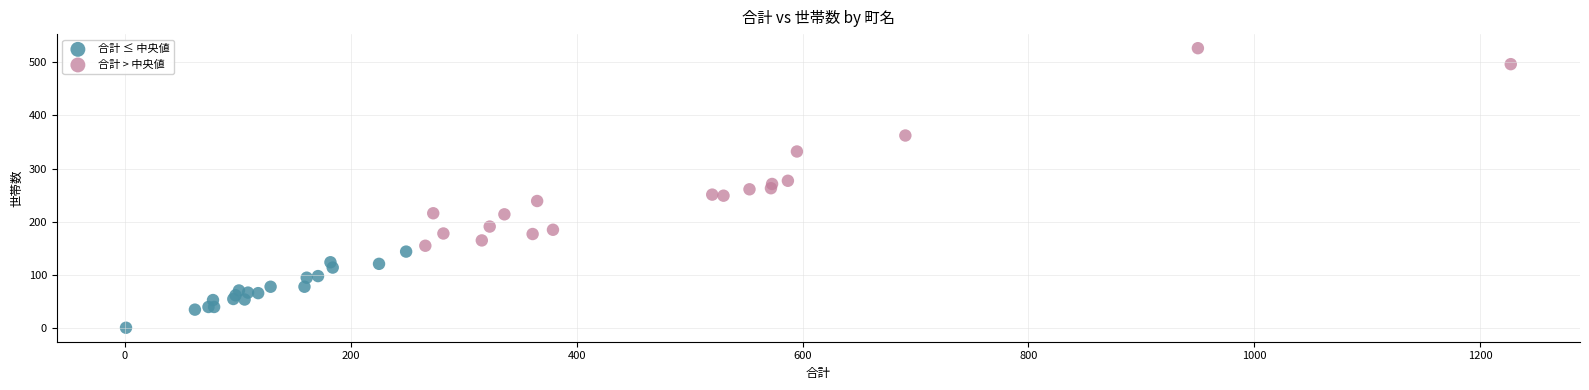

Which series reaches the maximum Y coordinate?

合計 > 中央値